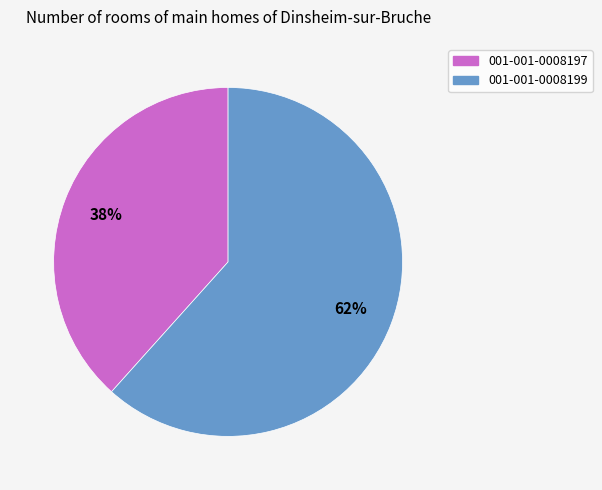

What is the majority slice?

001-001-0008199